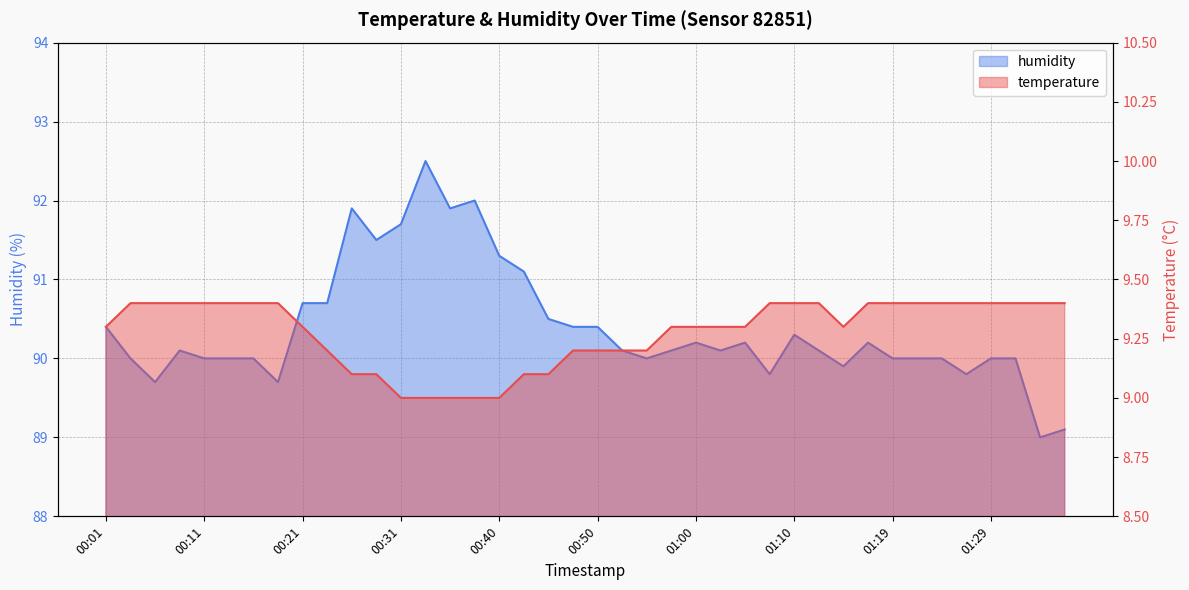

Which series has the largest total across all categories?

humidity